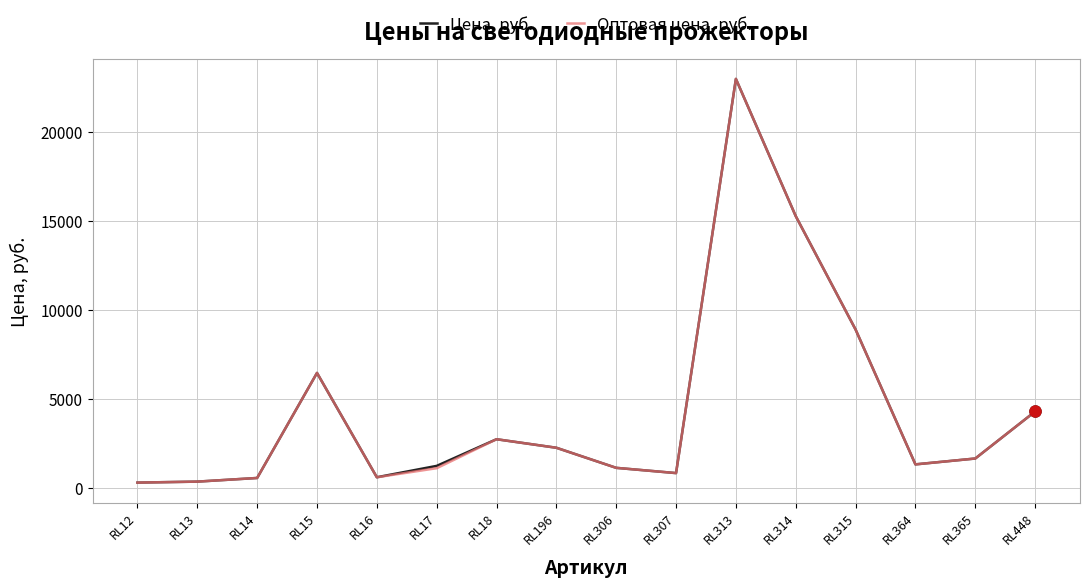

At which category is the sum across all series the highest?

RL313